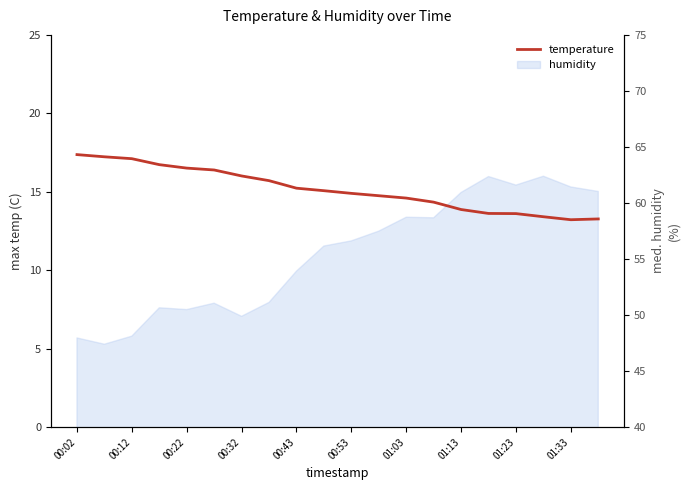

Does the chart have visible grid lines?

No